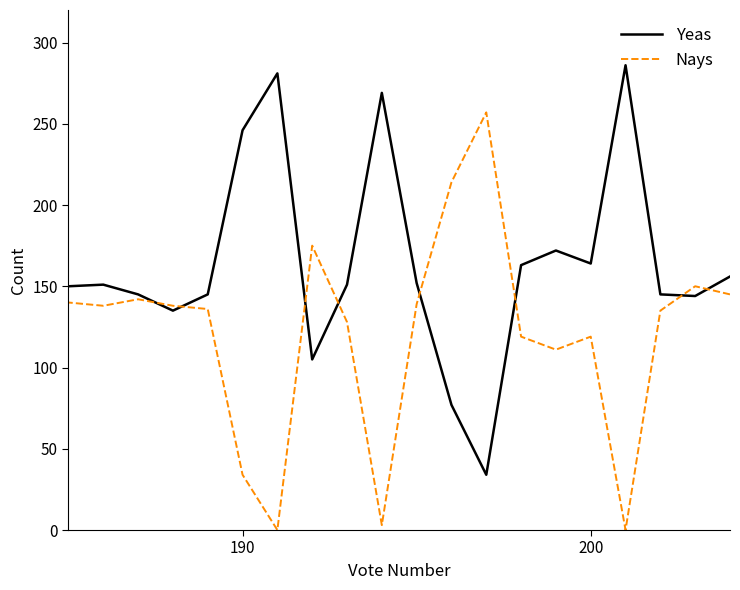

Which series has the widest spread of values?

Nays